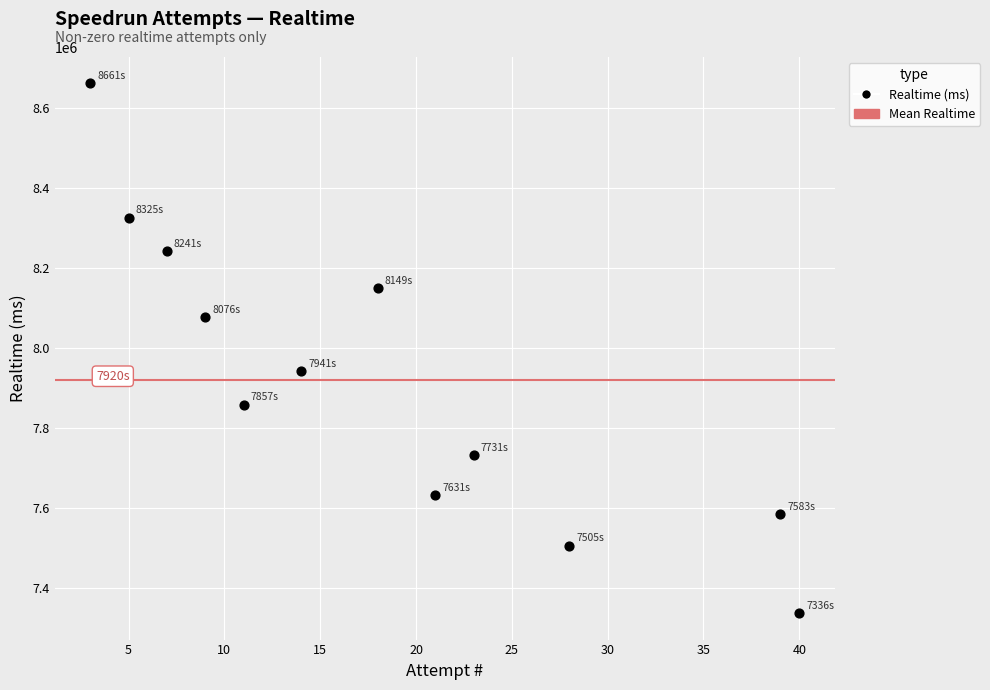

What is the range of X values (max minus min)?

37